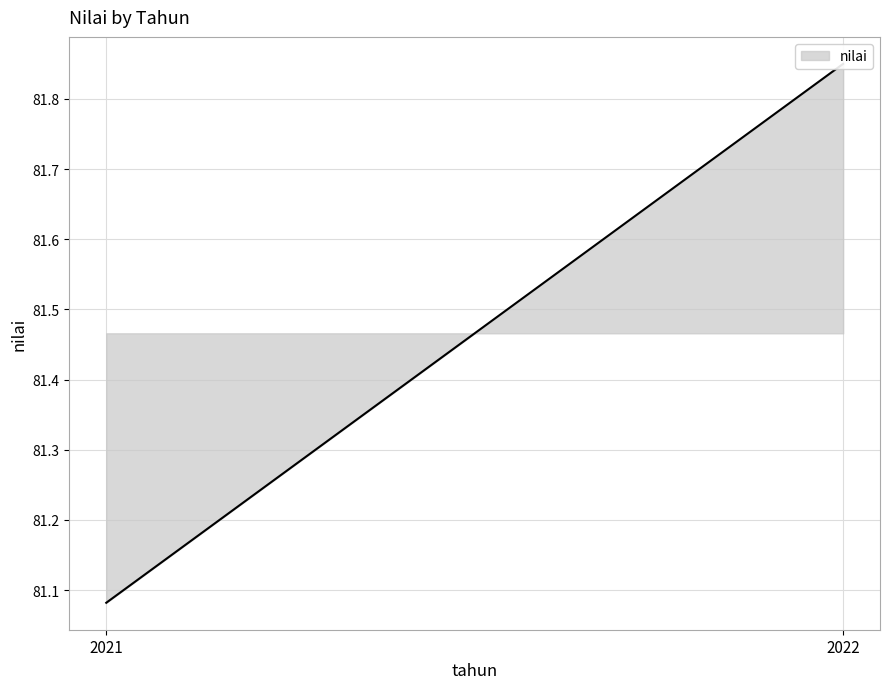

Between 2022 and 2021, which is larger?

2022